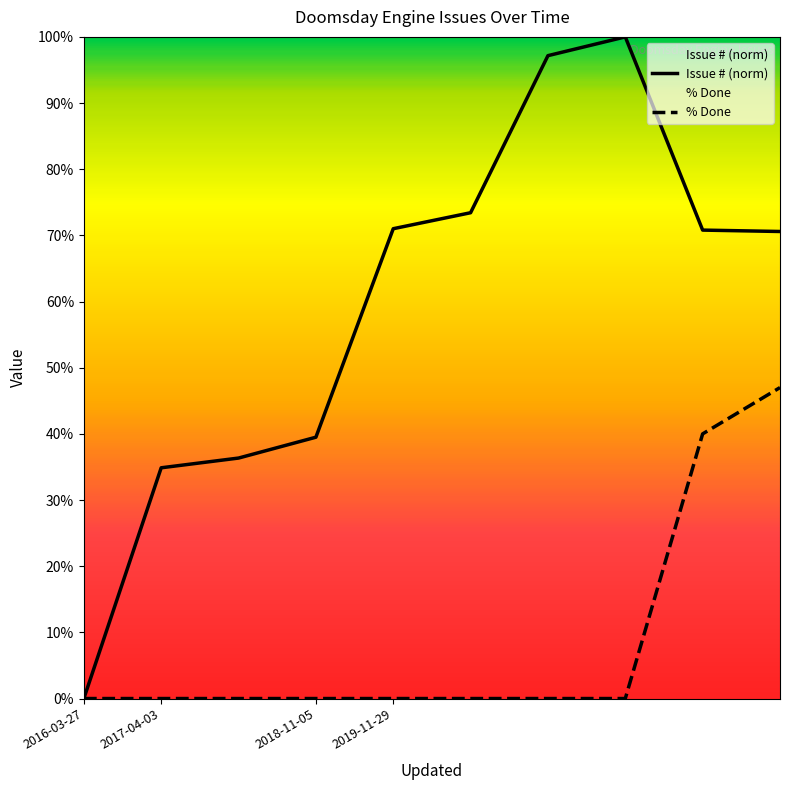

Which category has the lowest value in the % Done series?

2016-03-27